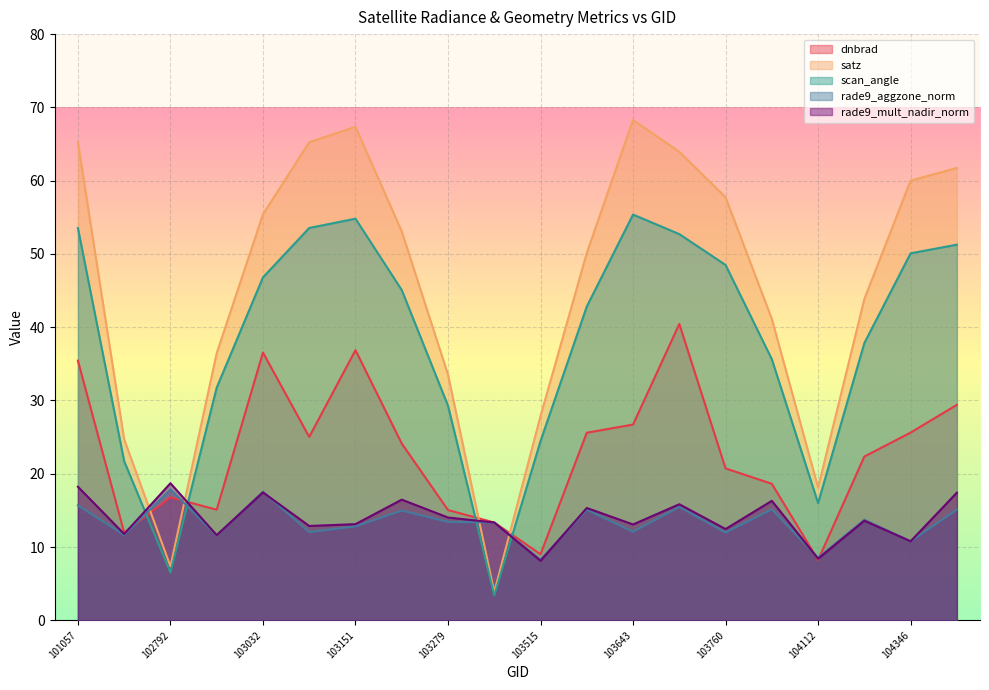

What is the value of the scan_angle point at the 11th from the left?

24.5